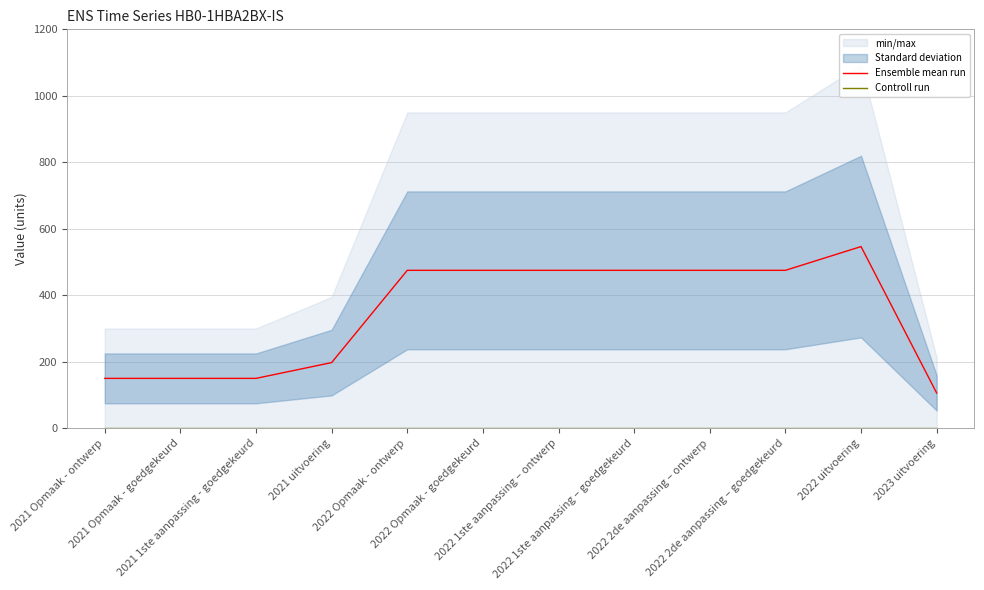

What is the label of the 5th point from the right?

2022 1ste aanpassing – goedgekeurd